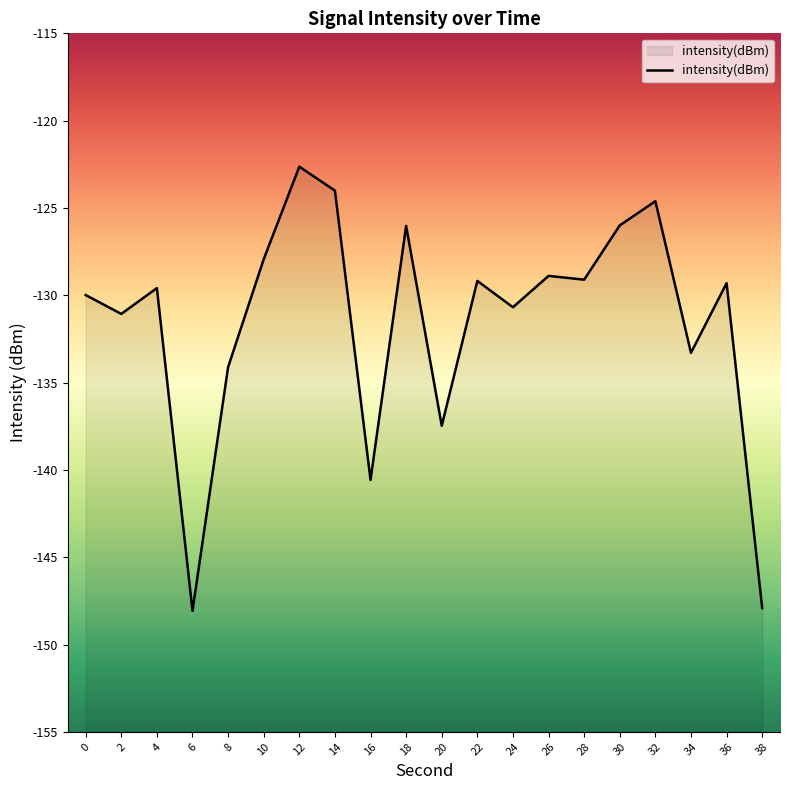

What is the difference between the second highest and minimum values?

24.1